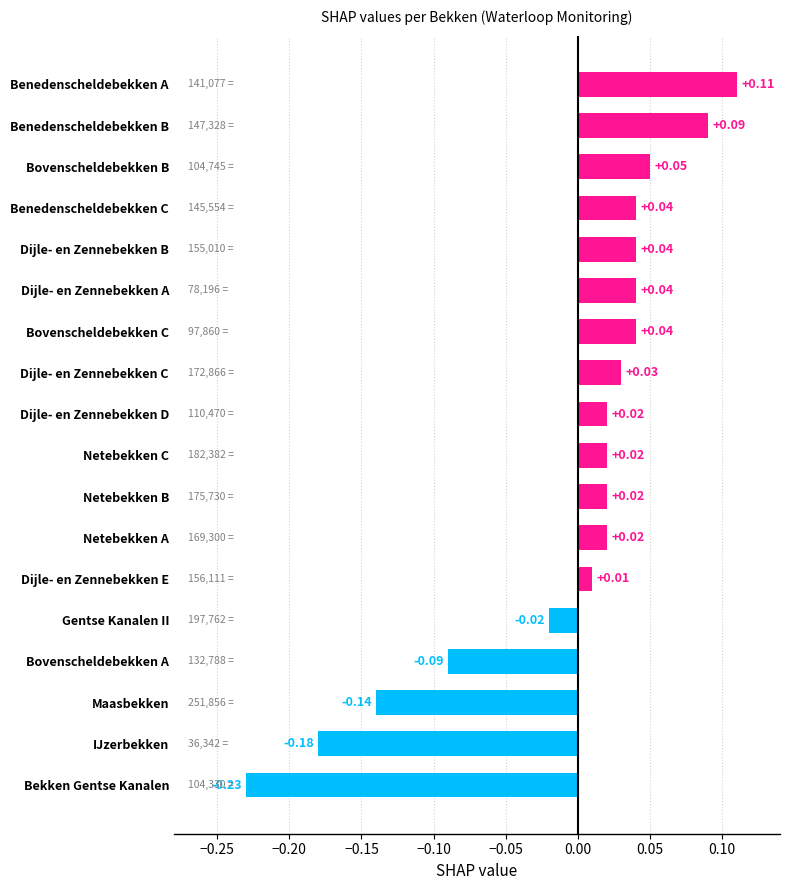

At which label is the value closest to 0?

Dijle- en Zennebekken E